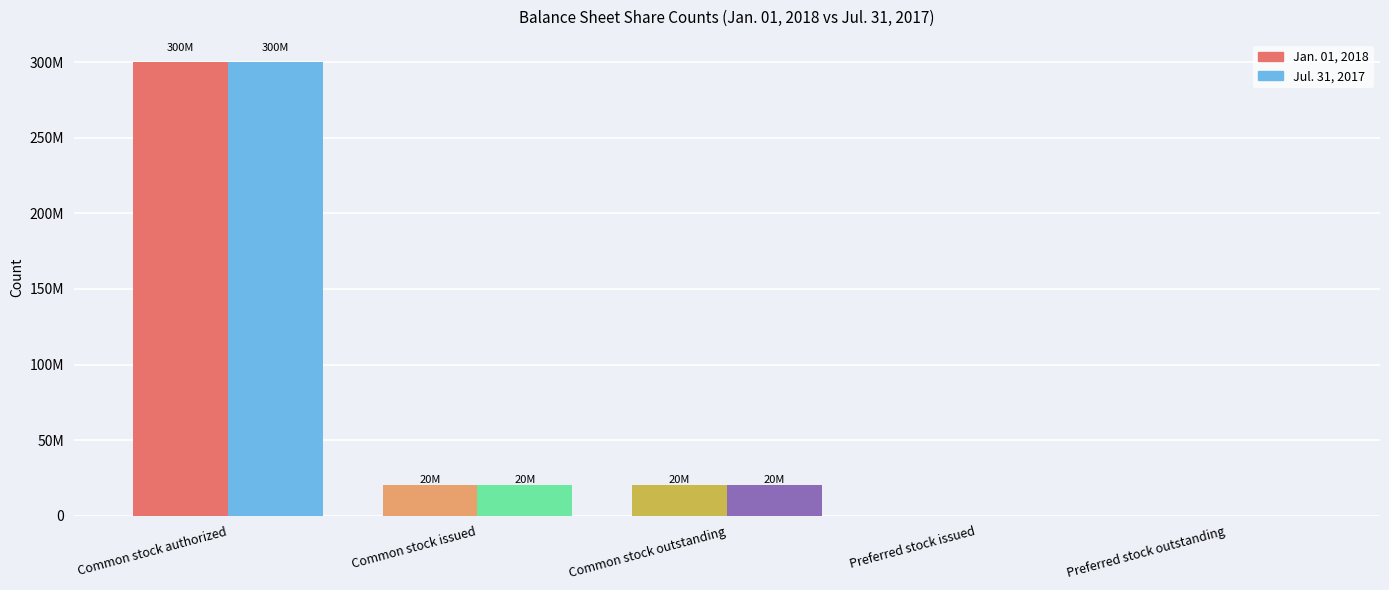

Reading right to left, what are all the values shown in this chart?

Jan. 01, 2018: 0	0	20000000	20000000	300000000
Jul. 31, 2017: 0	0	20000000	20000000	300000000